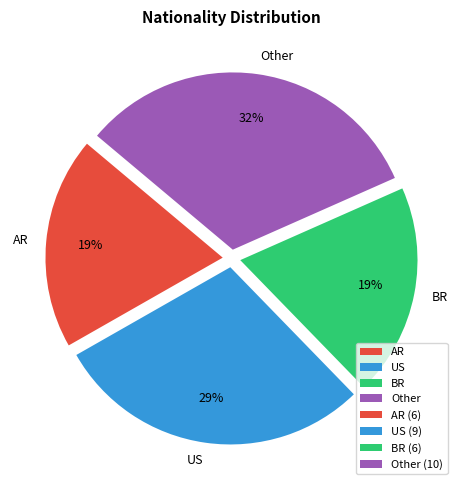

To the nearest percent, what is the difference between the US and AR slice percentages?

10%